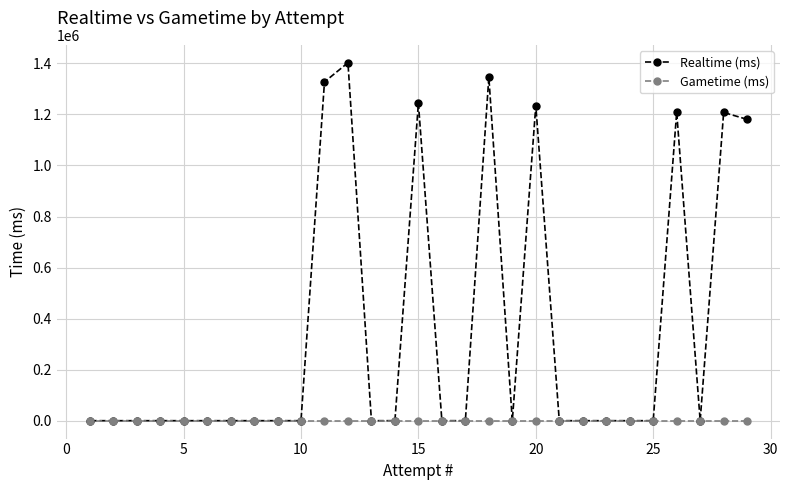

True or false: Realtime (ms) and Gametime (ms) intersect in this chart.

False